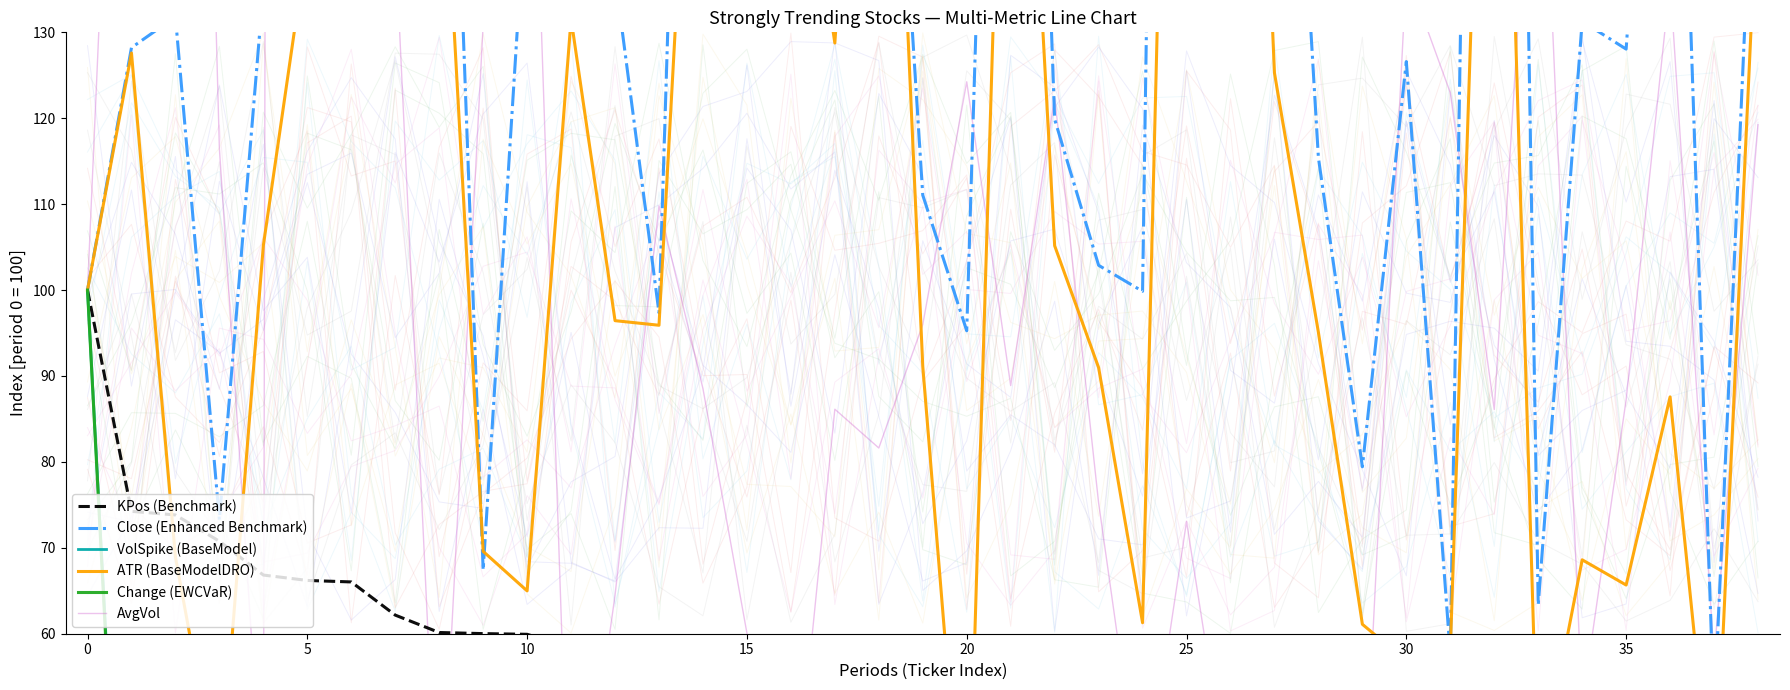

What is the average value of the Close (Enhanced Benchmark) series?

174.6